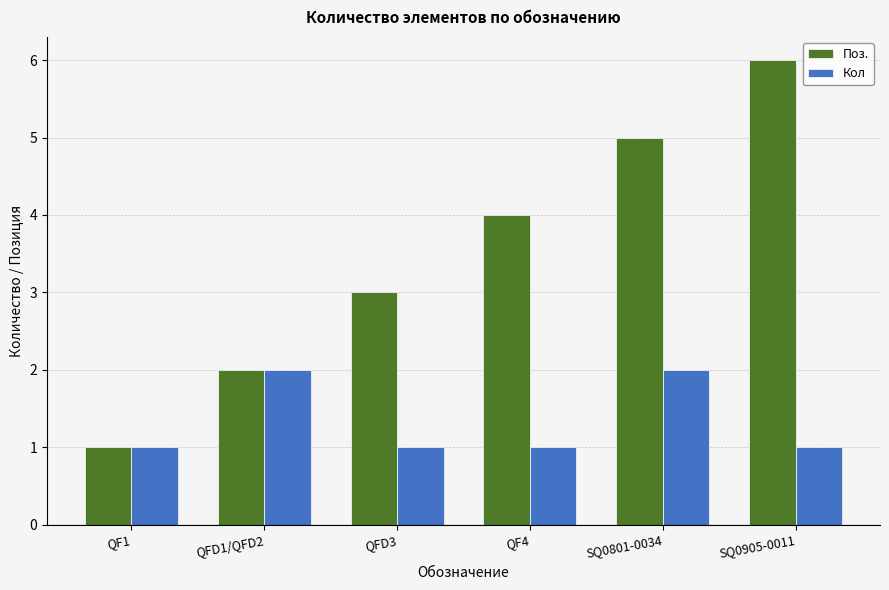

The Поз. series shows 6 at SQ0905-0011. True or false?

True